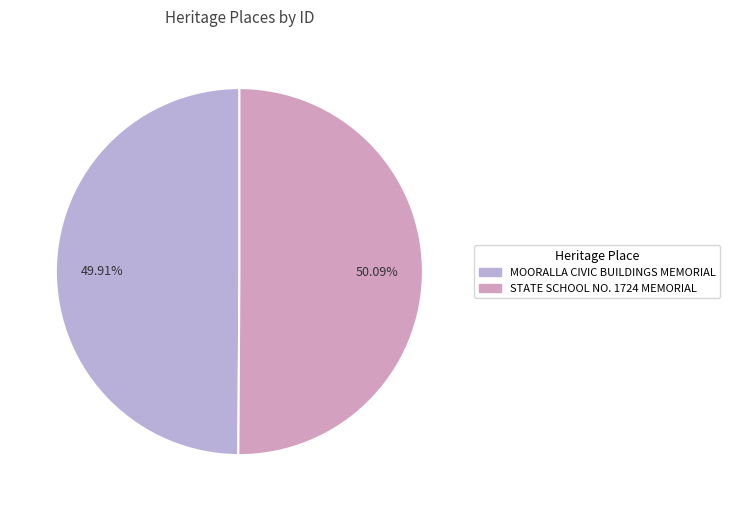

Does any single category account for the majority?

Yes